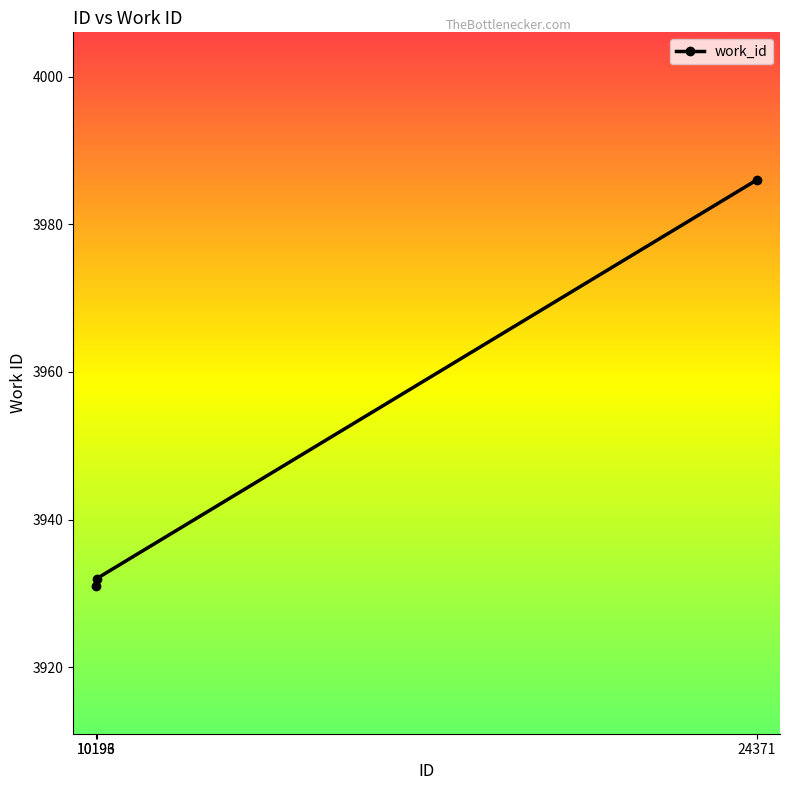

What is the greatest value displayed?

3986